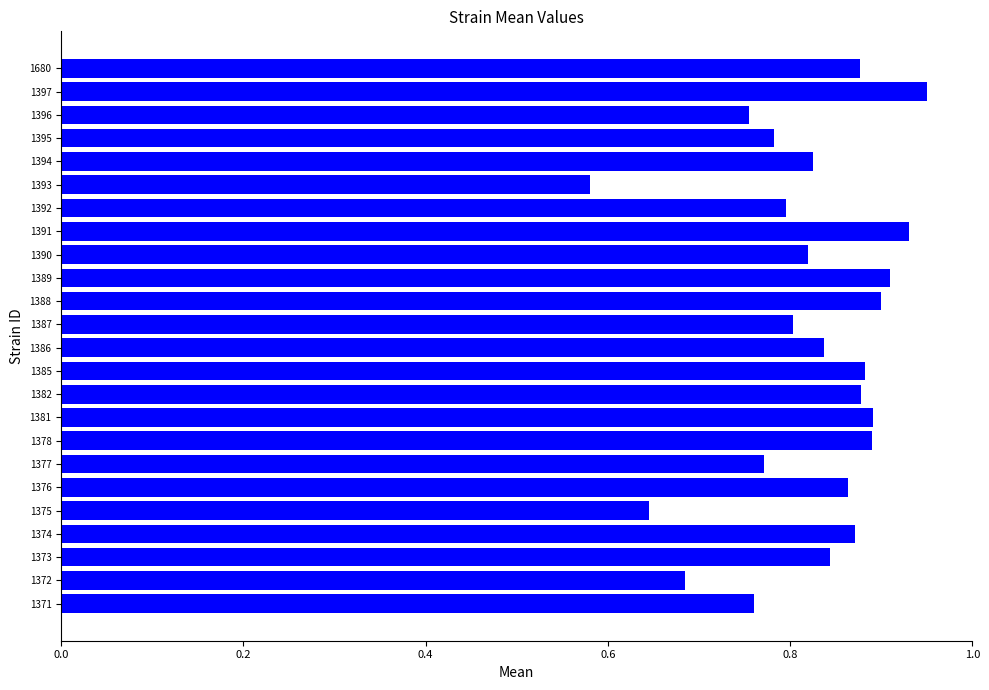

At which category does the chart reach its peak across all series?

1397